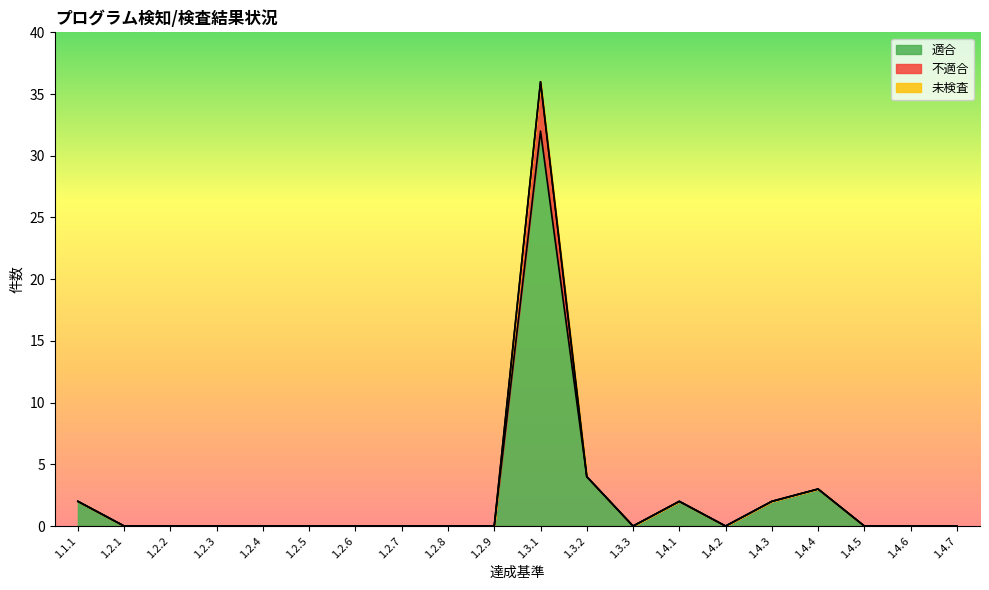

Which category has the highest value in the 適合 series?

1.3.1